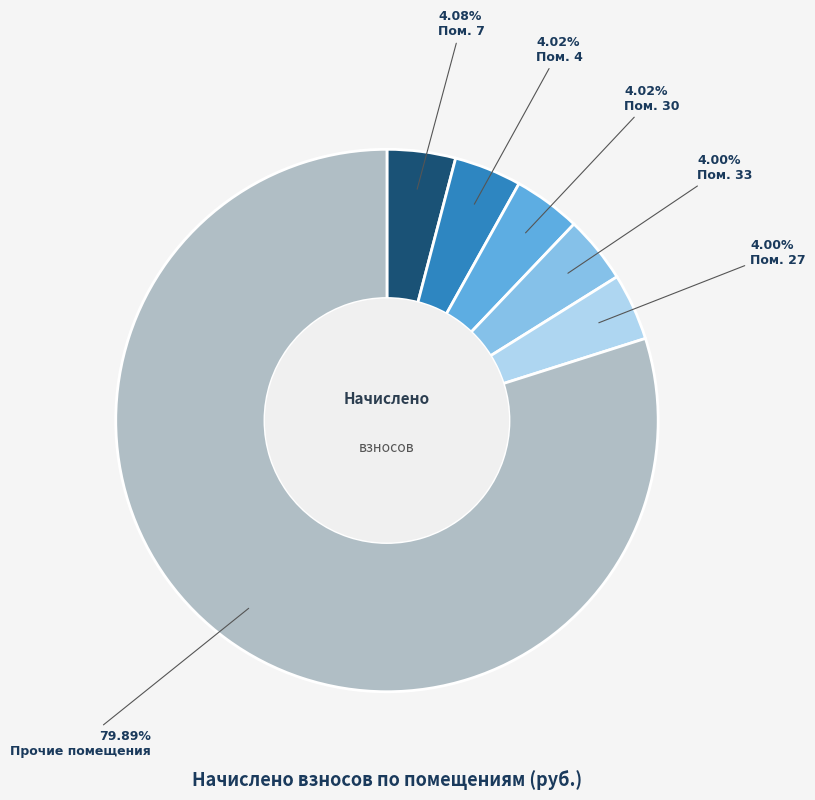

Which has a higher value, Прочие помещения or Пом. 27?

Прочие помещения